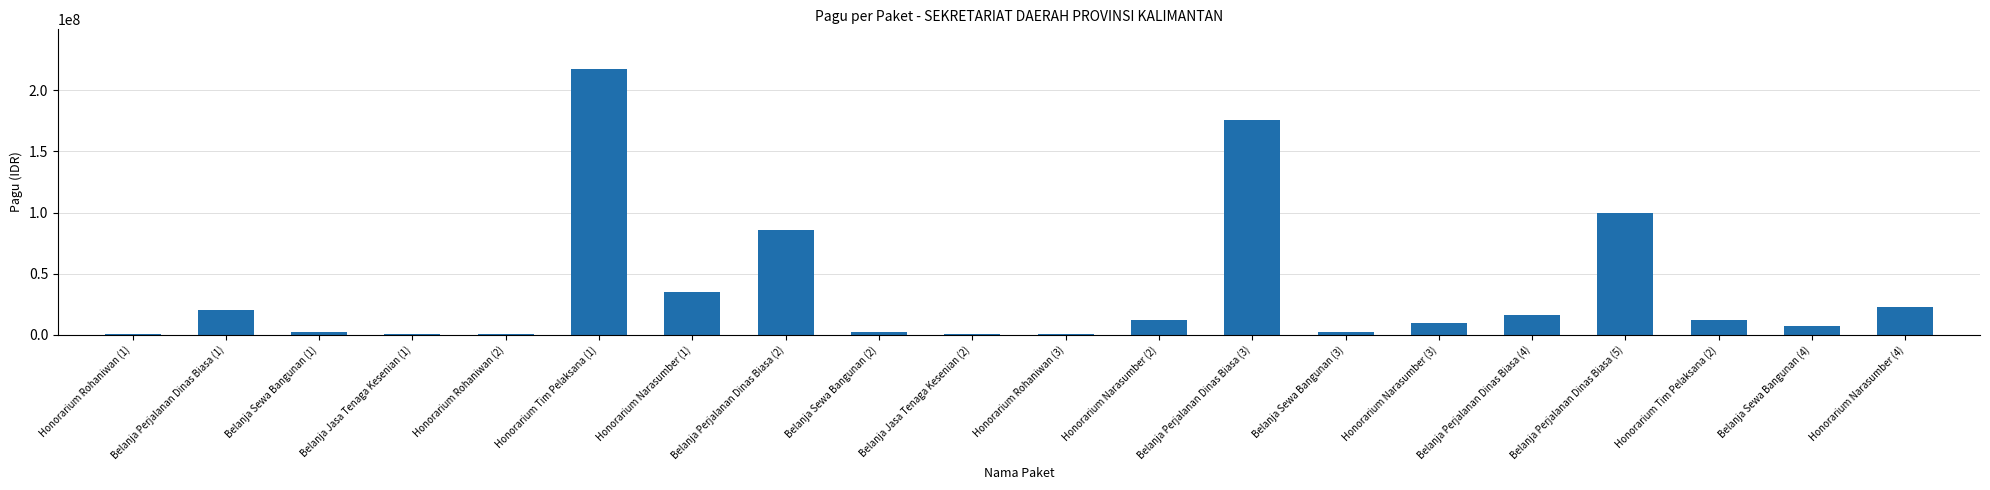

Approximately how many times larger is the value at Belanja Perjalanan Dinas Biasa (1) compared to Belanja Perjalanan Dinas Biasa (3)?

0.1